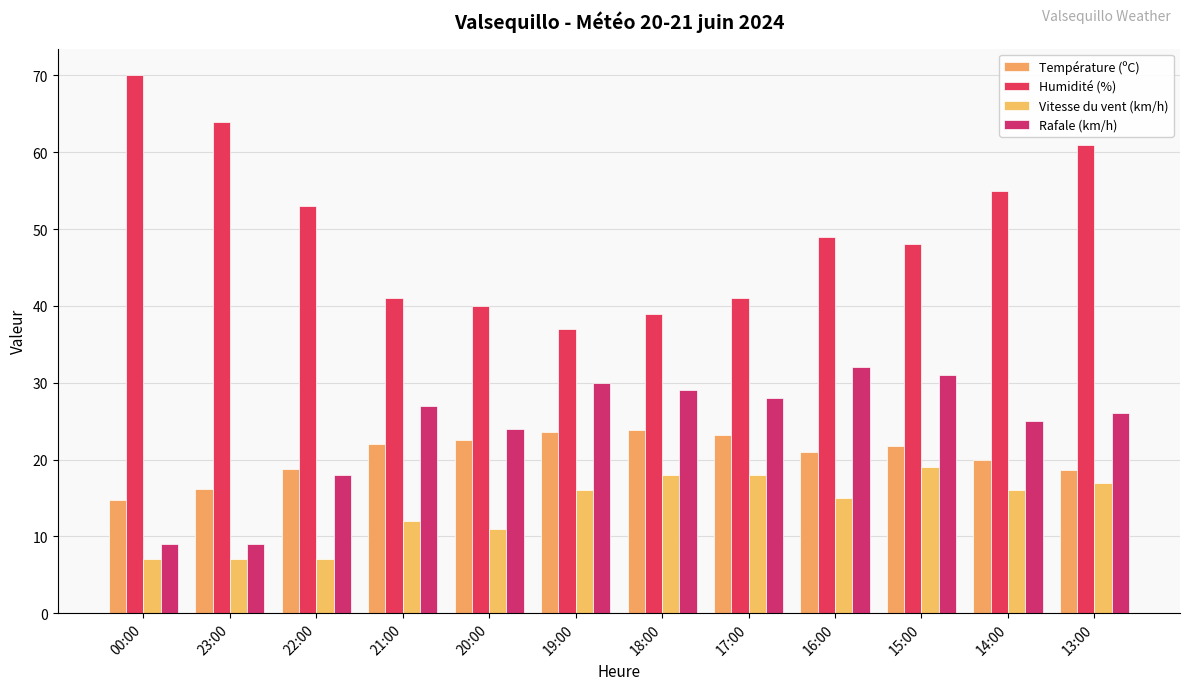

What is the spread (max minus min) of values at 17:00?

23.0